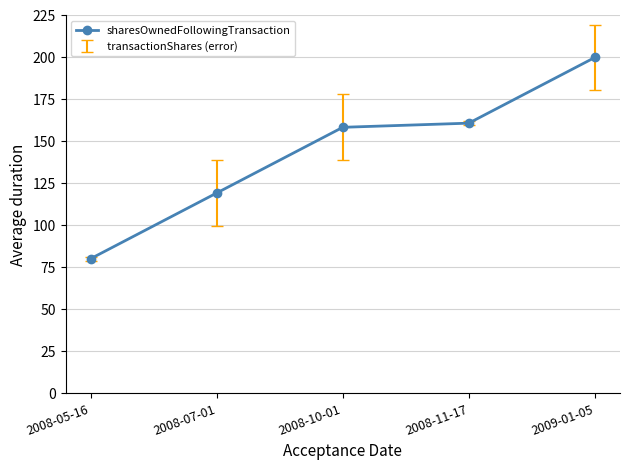

List the labels in order of value, largest first.

2009-01-05, 2008-11-17, 2008-10-01, 2008-07-01, 2008-05-16